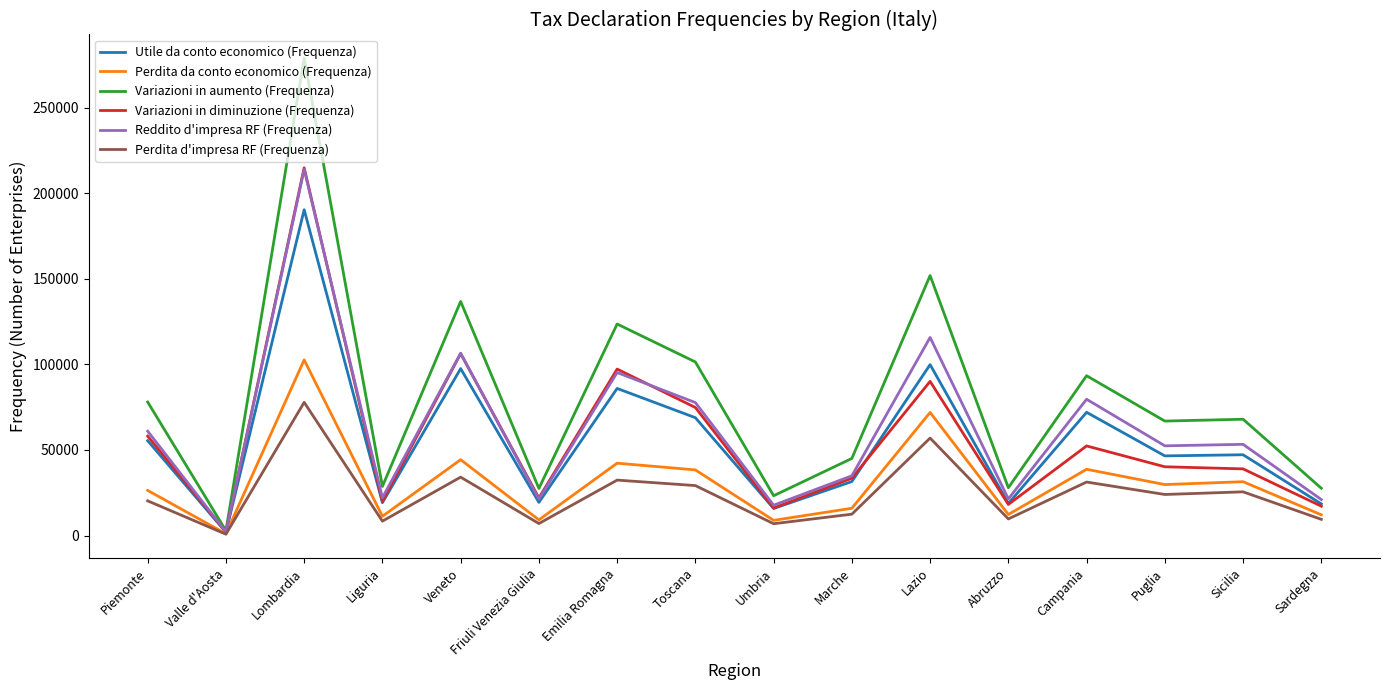

Is the value of Reddito d'impresa RF (Frequenza) at Veneto greater than the value of Utile da conto economico (Frequenza) at Toscana?

Yes